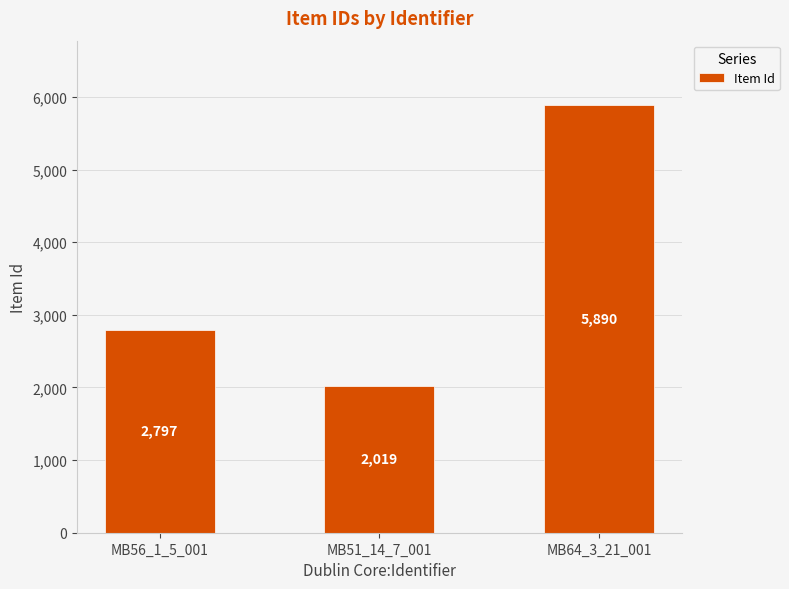

What position from the left is MB64_3_21_001?

3